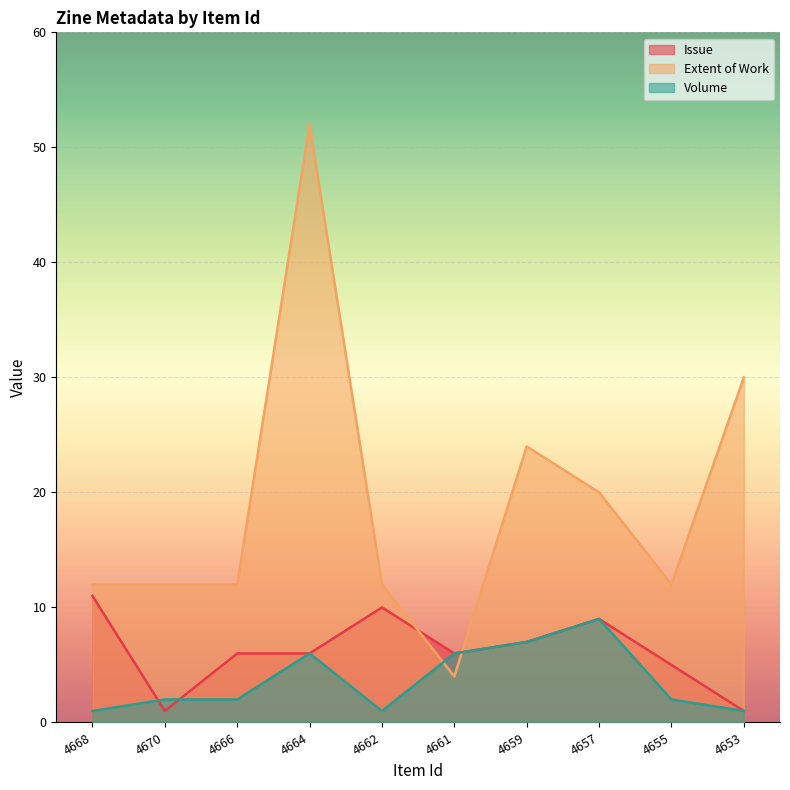

List the series in order of their overall mean, highest first.

Extent of Work, Issue, Volume